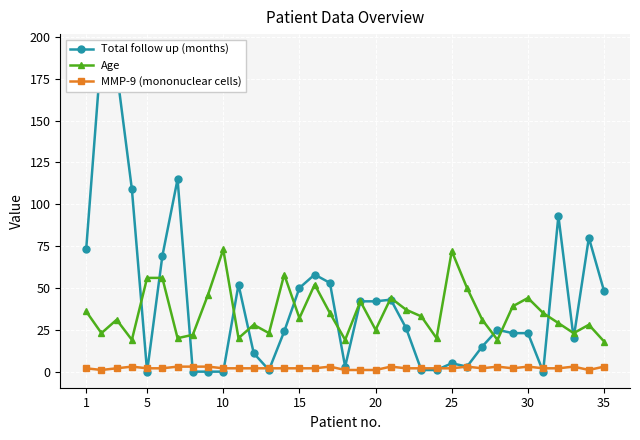

What is the highest value of the Age series?

73